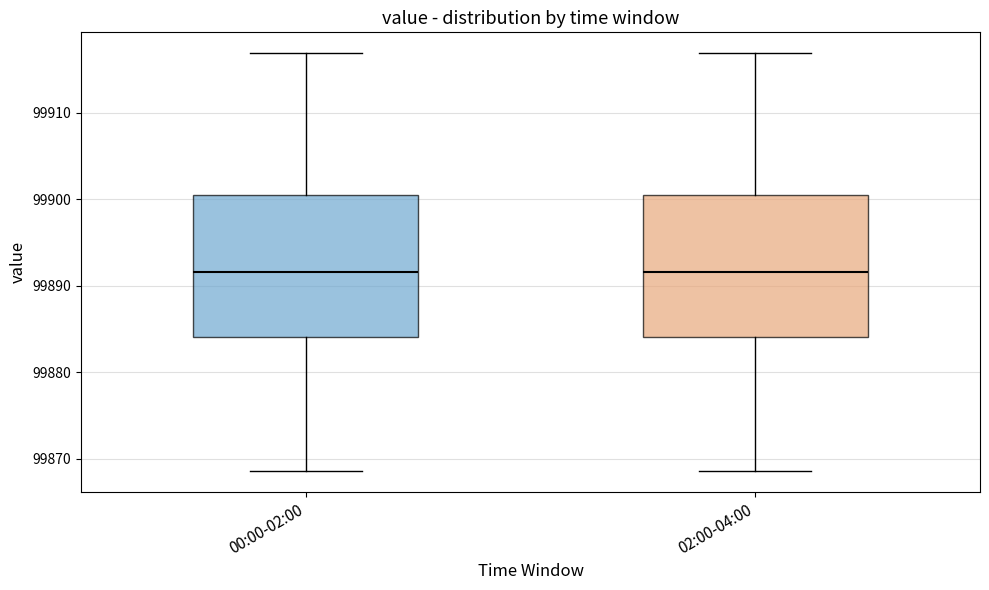

Reading left to right, read every box against the y-axis: the position of its median line, the range the box covers, and the ends of its whiskers. The values are not printed on the chart, so give them approximately, as read against the axis.

00:00-02:00: median 99892, box 99884 to 99901, whiskers 99869 to 99917
02:00-04:00: median 99892, box 99884 to 99901, whiskers 99869 to 99917